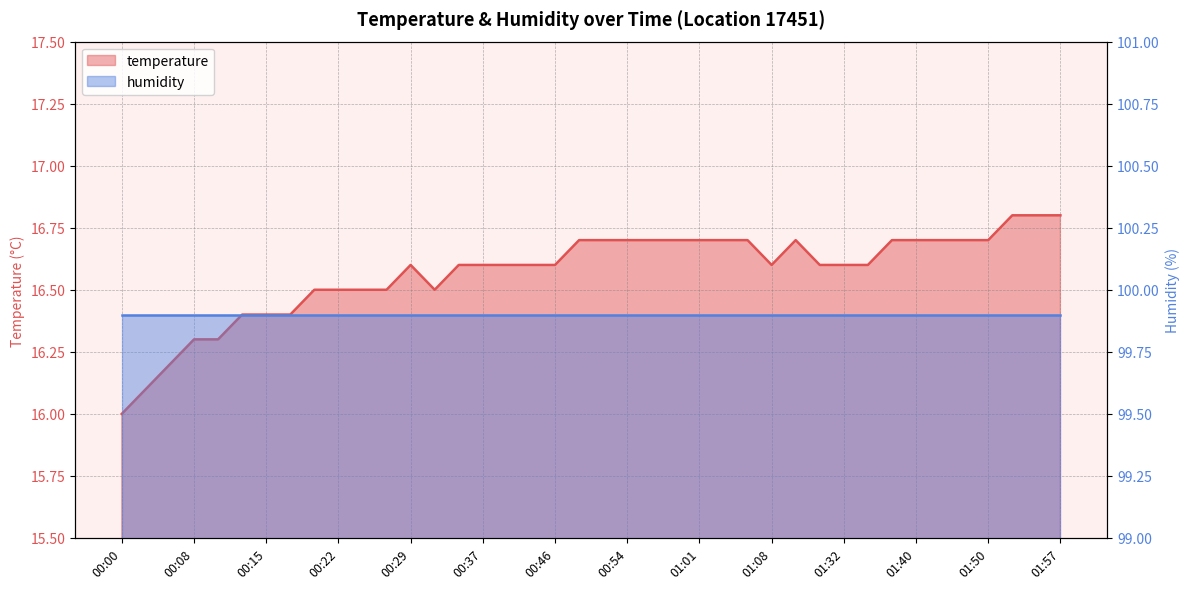

The value at 00:25 is 16.5. True or false?

True